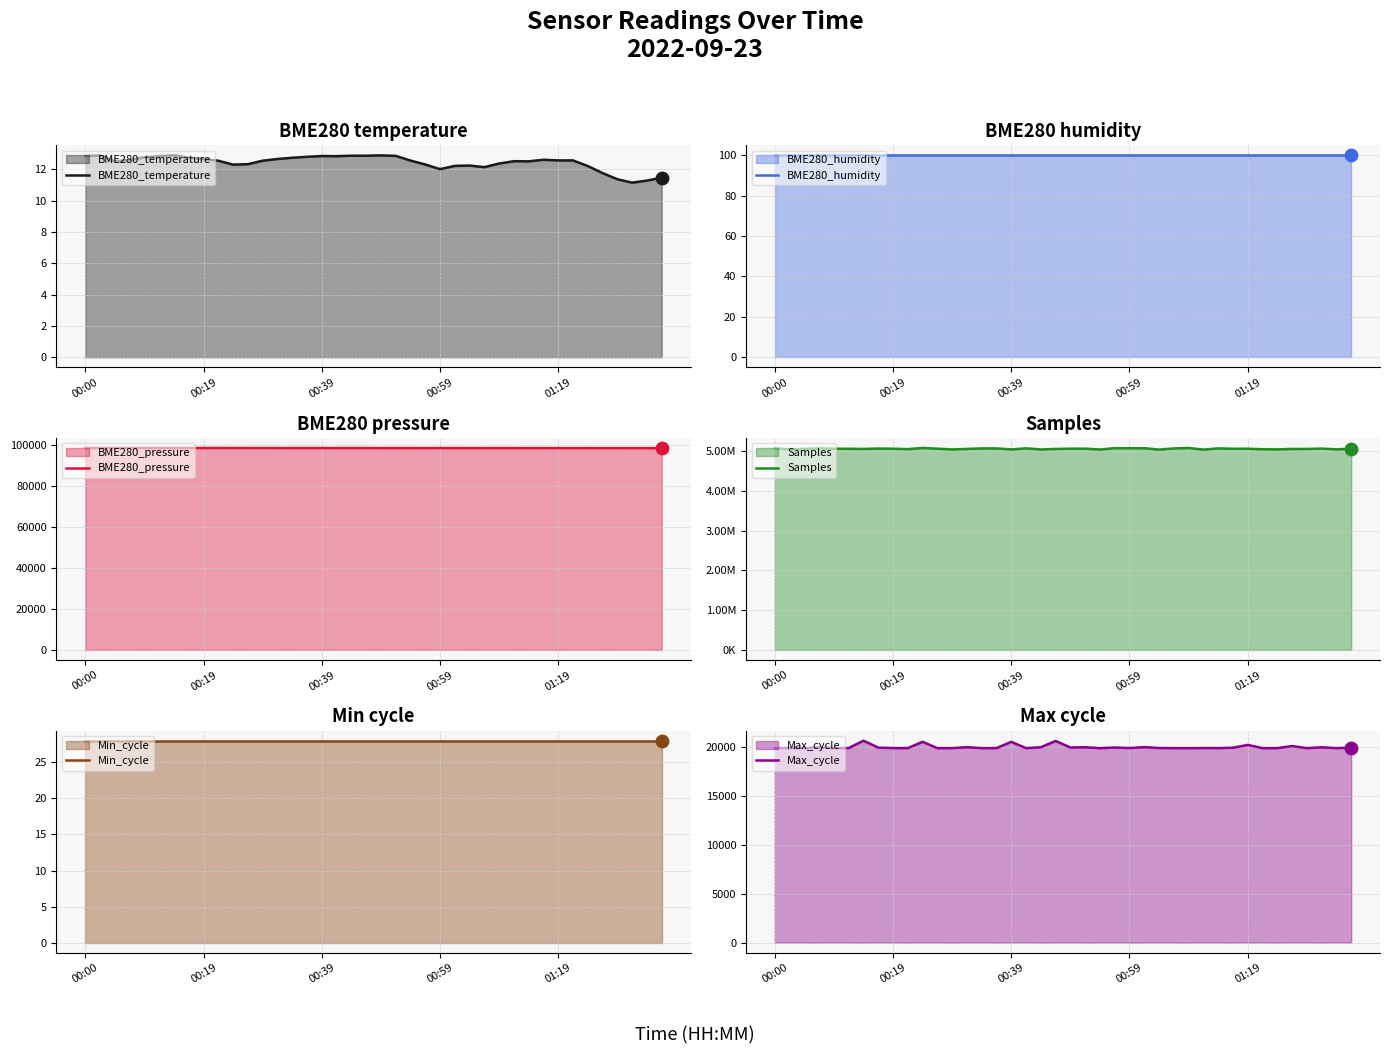

At how many categories does at least one series exceed 1777410?

40